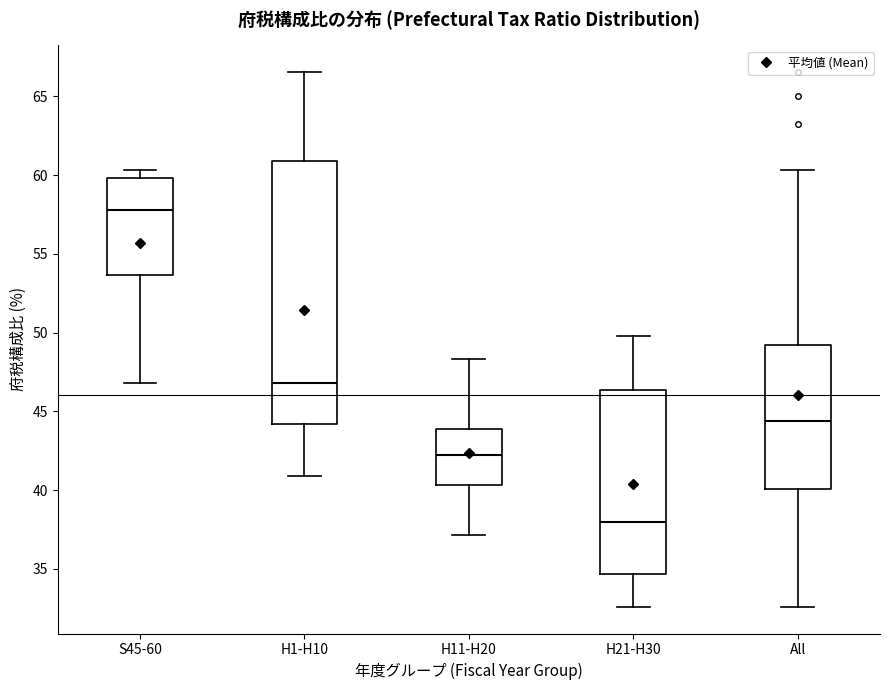

Reading left to right, transcribe this box plot: for each box, give where its median line is, the range the box spans, and where its two whiskers end, as read against the y-axis. The values are not printed on the chart, so give them approximately, as read against the axis.

S45-60: median 58.0, box 53.5 to 60.0, whiskers 47.0 to 60.5
H1-H10: median 47.0, box 44.0 to 61.0, whiskers 41.0 to 66.5
H11-H20: median 42.0, box 40.5 to 44.0, whiskers 37.0 to 48.5
H21-H30: median 38.0, box 34.5 to 46.5, whiskers 32.5 to 50.0
All: median 44.5, box 40.0 to 49.0, whiskers 32.5 to 60.5